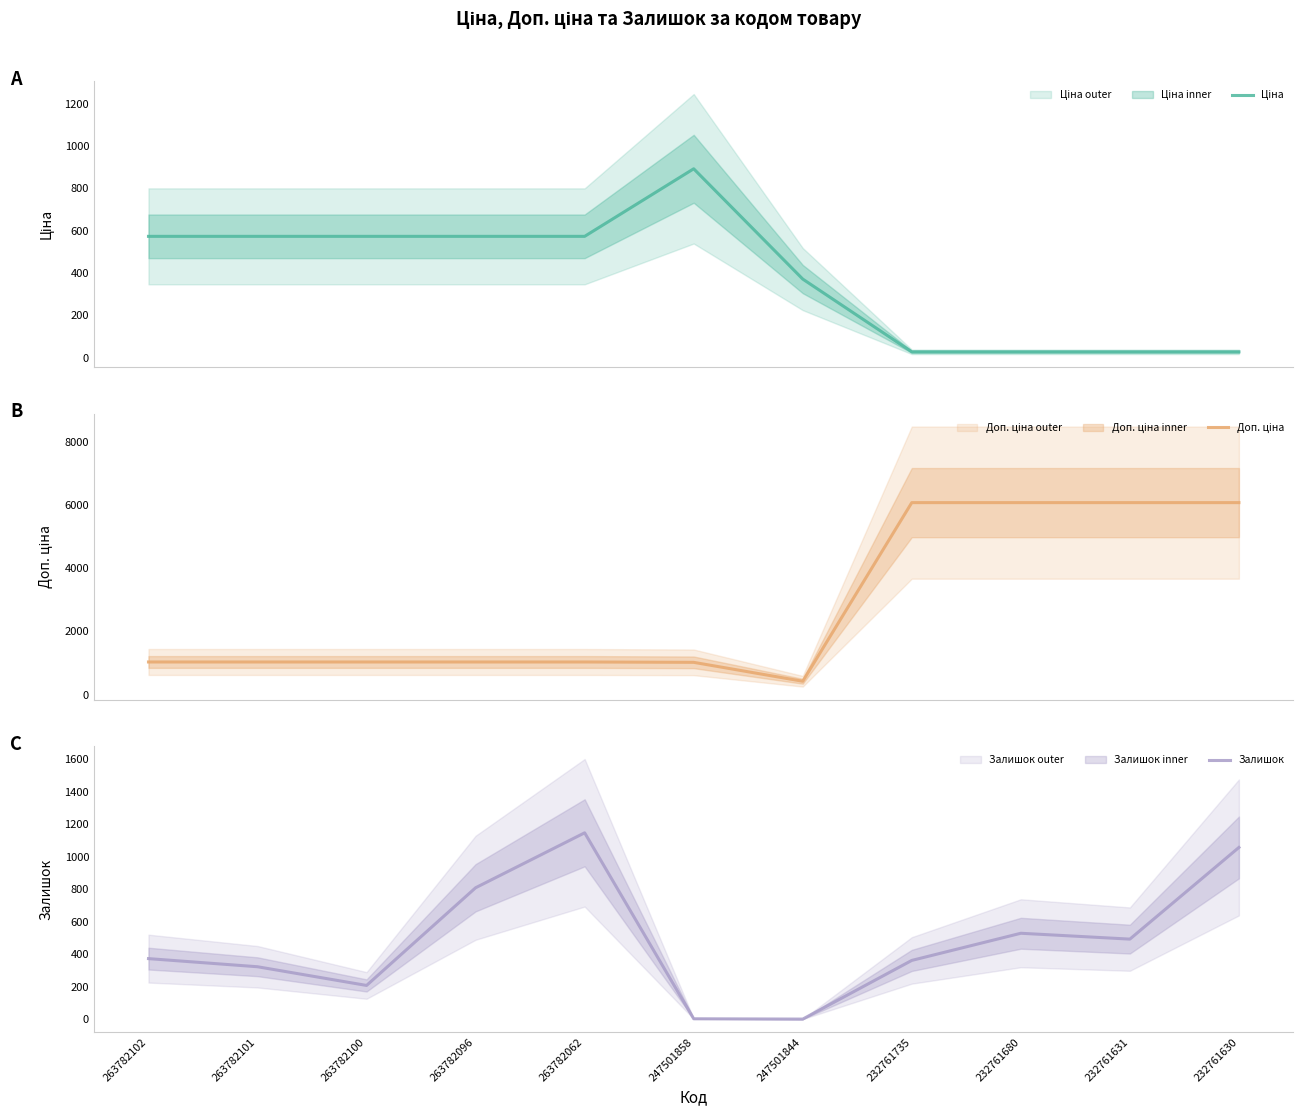

Which series has the widest spread of values?

Доп. ціна